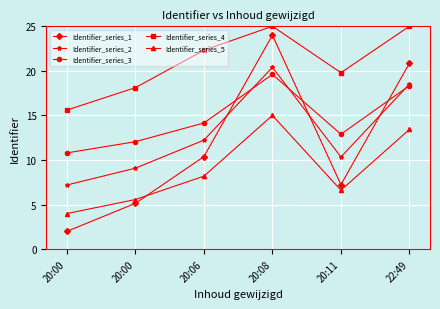

What are all the series names shown in the legend?

Identifier_series_1, Identifier_series_2, Identifier_series_3, Identifier_series_4, Identifier_series_5